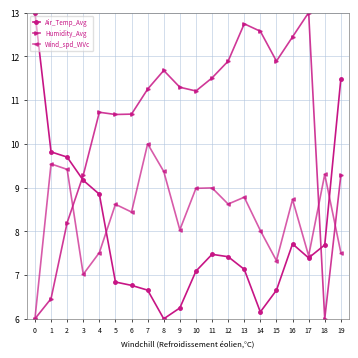

Which series ends up on top after the final intersection of Air_Temp_Avg and Humidity_Avg?

Air_Temp_Avg